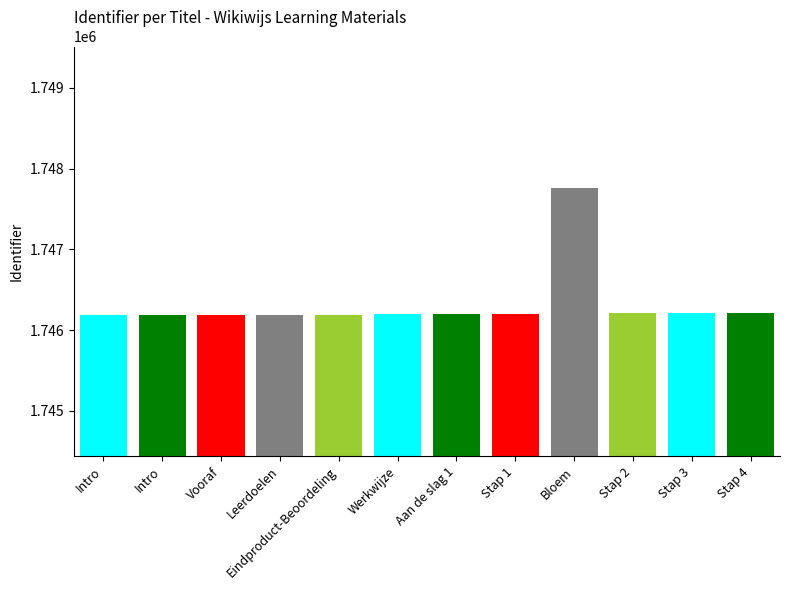

Which category has the lowest value across all series?

Intro